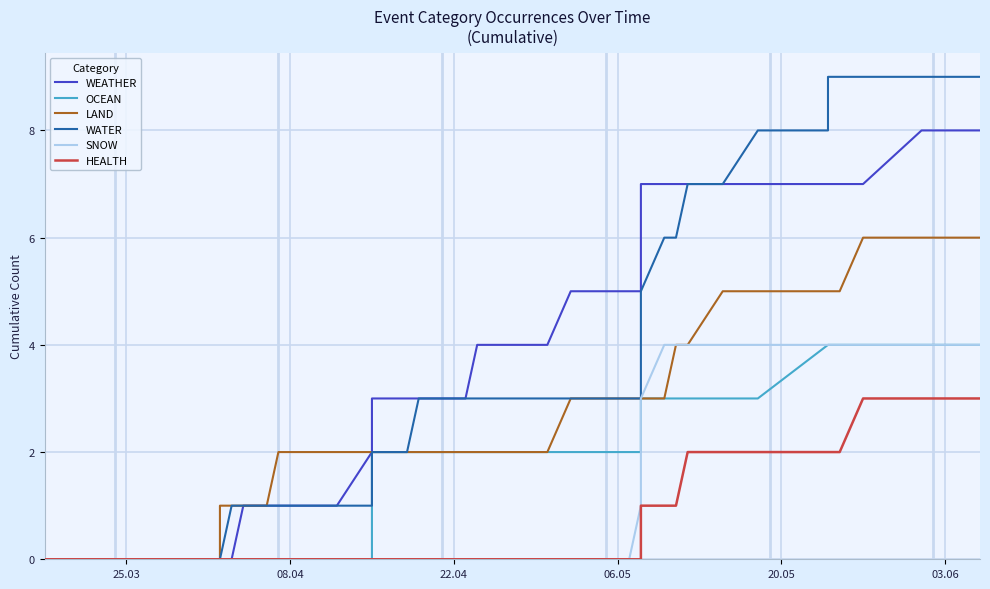

True or false: OCEAN and WATER intersect in this chart.

False